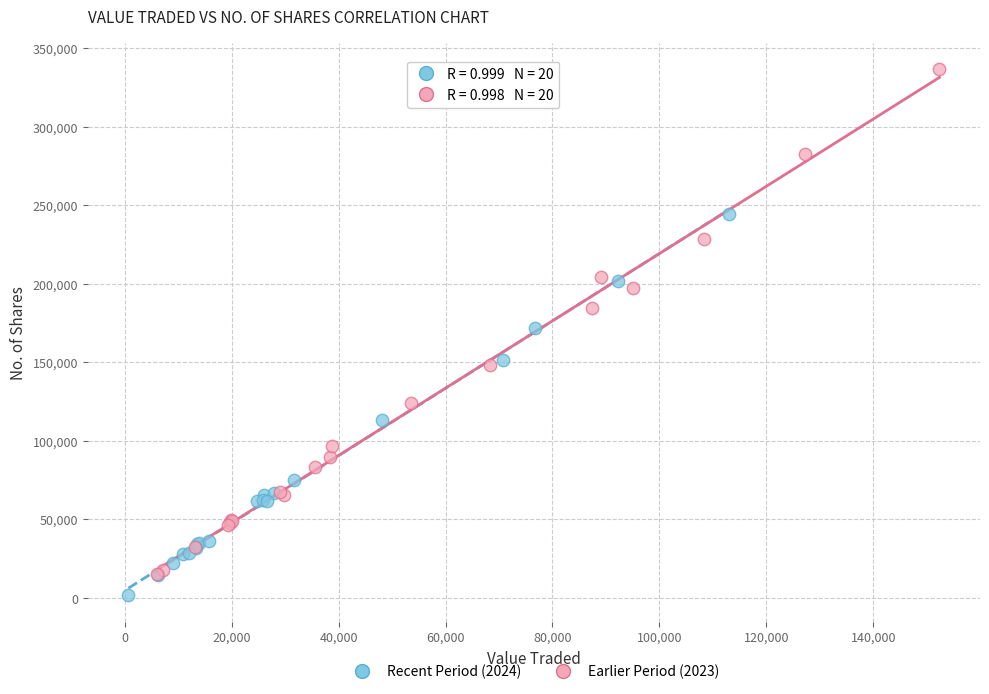

Which series has the largest Y range (max minus min)?

Earlier Period (2023)